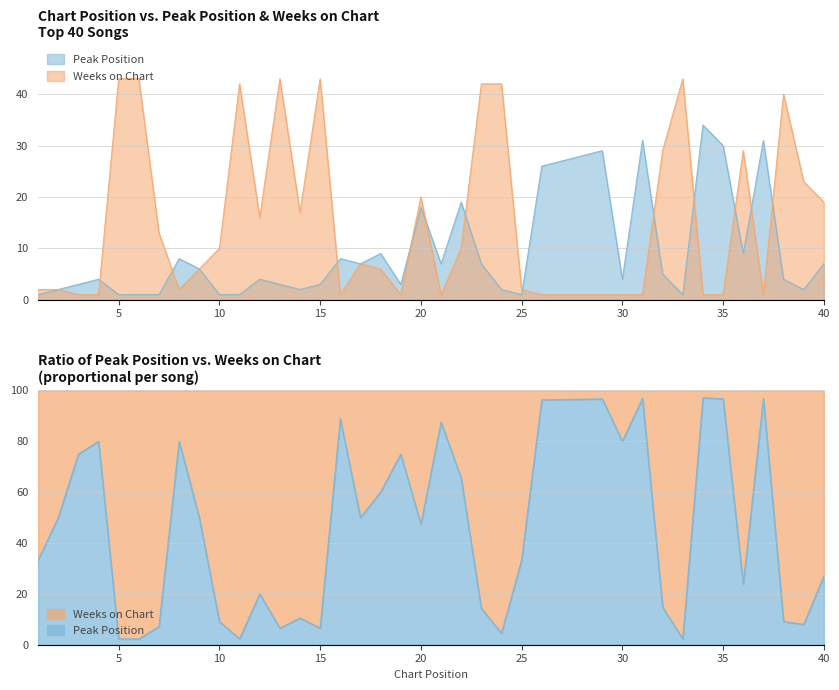

True or false: Weeks on Chart and Peak Position intersect in this chart.

True